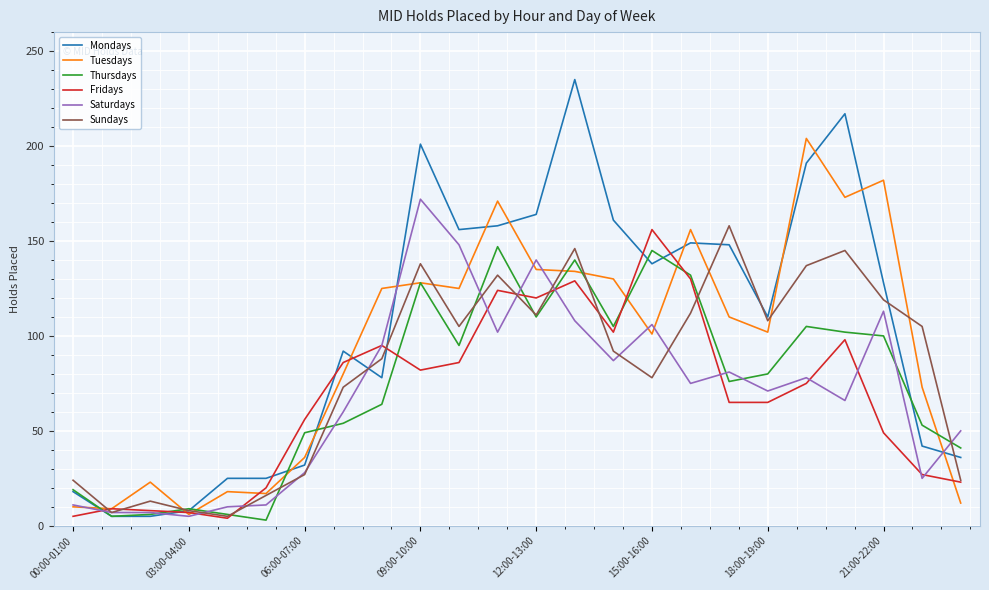

Which series has the largest total across all categories?

Mondays